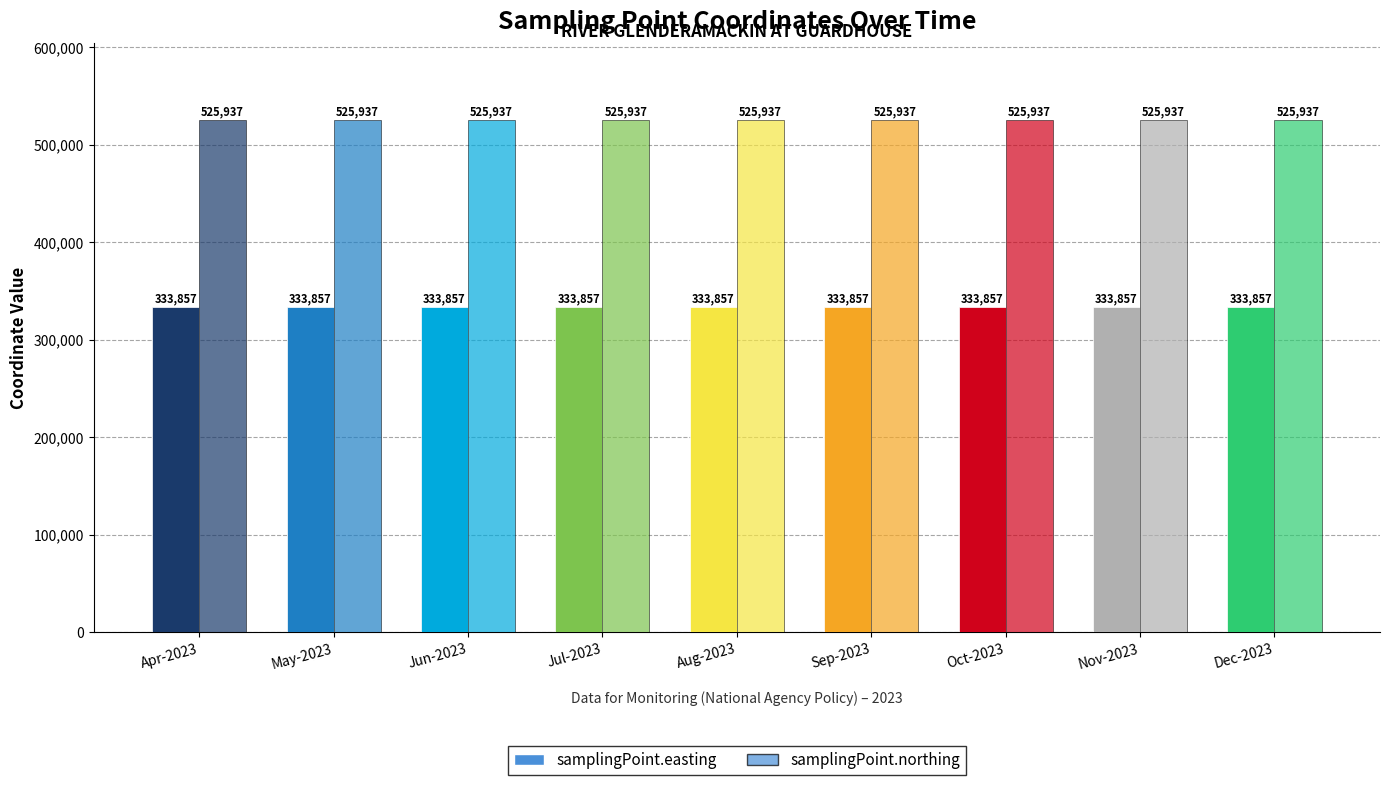

How many bars are there in each group?

2